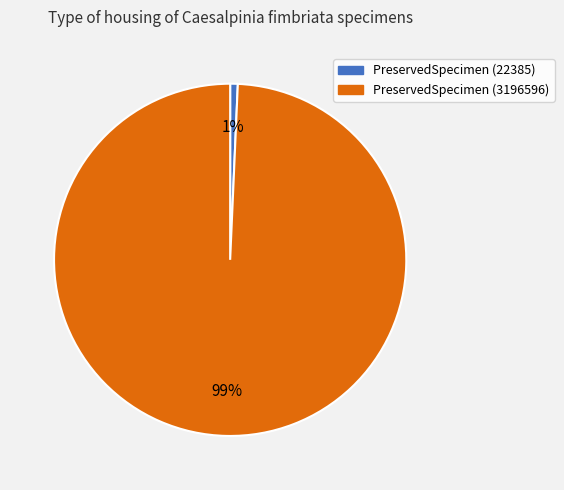

Between PreservedSpecimen (3196596) and PreservedSpecimen (22385), which is larger?

PreservedSpecimen (3196596)